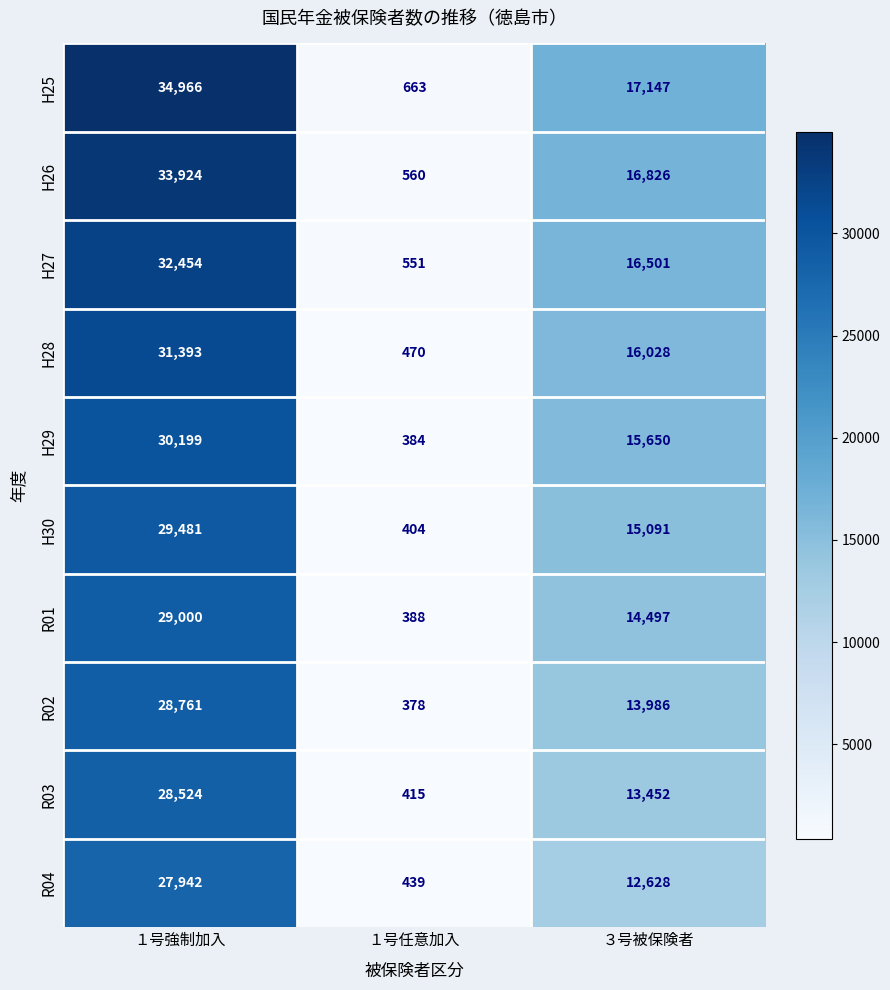

Reading left to right, what are all the values shown in this chart?

H25: １号強制加入=34966	１号任意加入=663	３号被保険者=17147
H26: １号強制加入=33924	１号任意加入=560	３号被保険者=16826
H27: １号強制加入=32454	１号任意加入=551	３号被保険者=16501
H28: １号強制加入=31393	１号任意加入=470	３号被保険者=16028
H29: １号強制加入=30199	１号任意加入=384	３号被保険者=15650
H30: １号強制加入=29481	１号任意加入=404	３号被保険者=15091
R01: １号強制加入=29000	１号任意加入=388	３号被保険者=14497
R02: １号強制加入=28761	１号任意加入=378	３号被保険者=13986
R03: １号強制加入=28524	１号任意加入=415	３号被保険者=13452
R04: １号強制加入=27942	１号任意加入=439	３号被保険者=12628